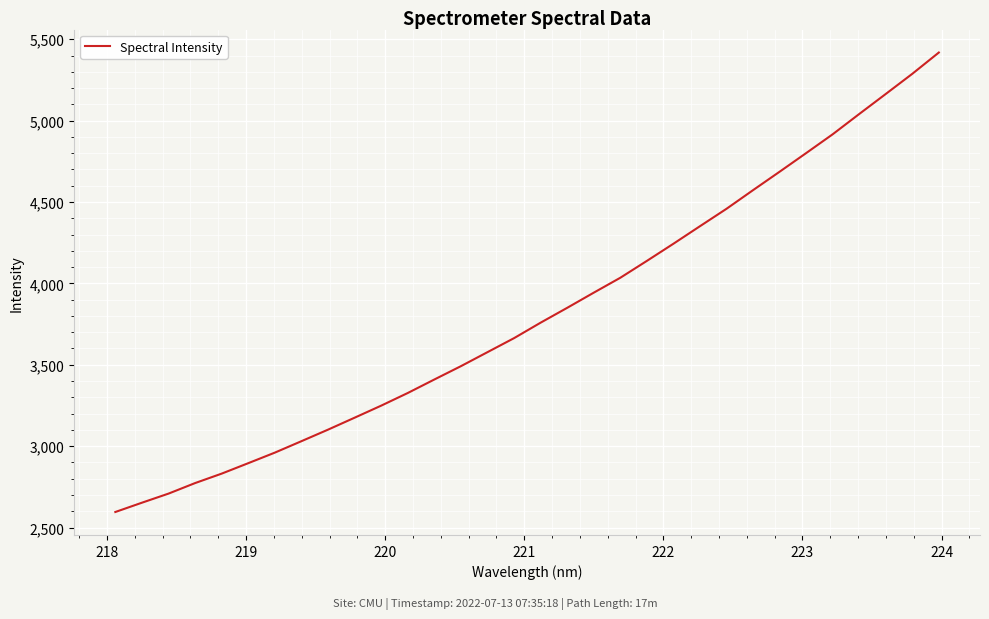

What is the greatest value displayed?

5418.3